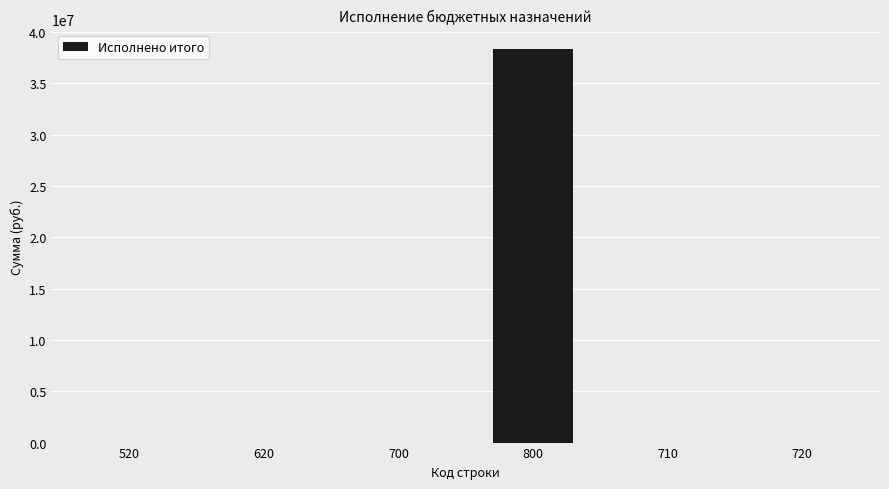

The chart shows a value of 17241122.6 at 700. True or false?

False